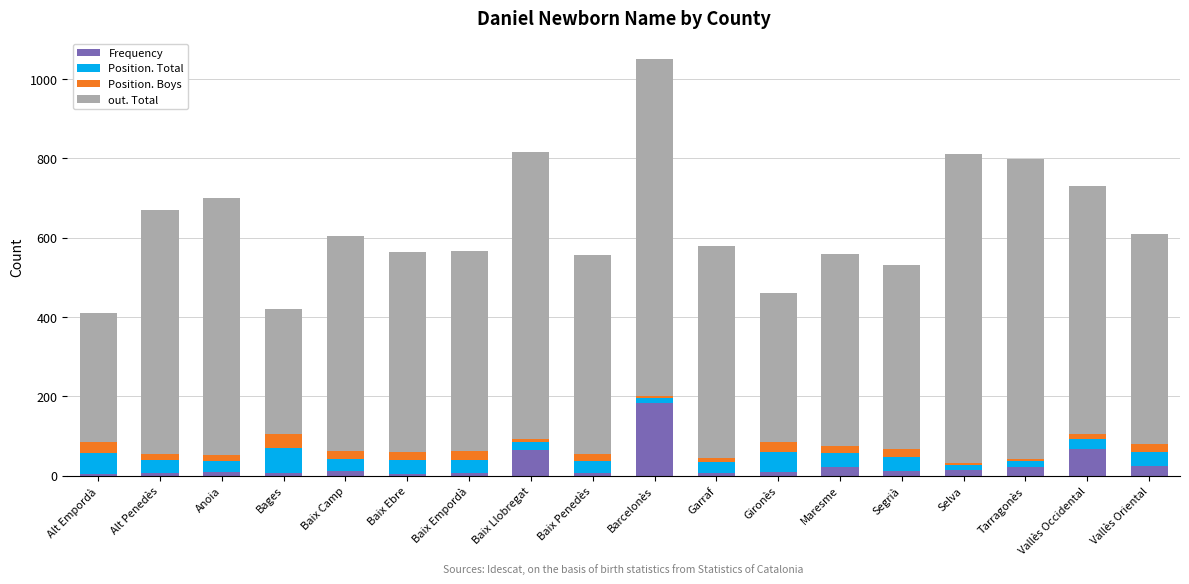

At which label is Frequency closest to 93?

Vallès Occidental